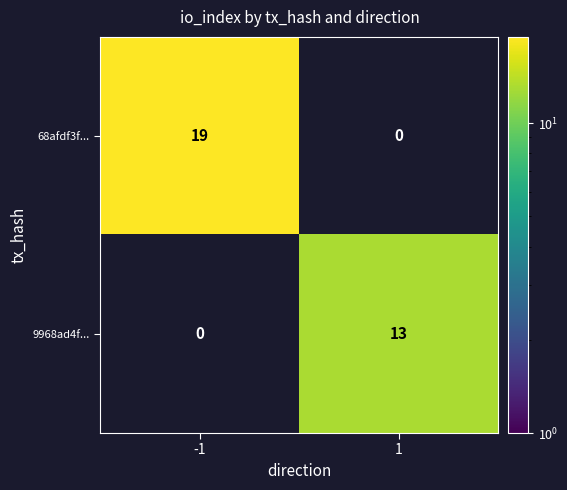

The value of 9968ad4f... at 1 is 5. True or false?

False